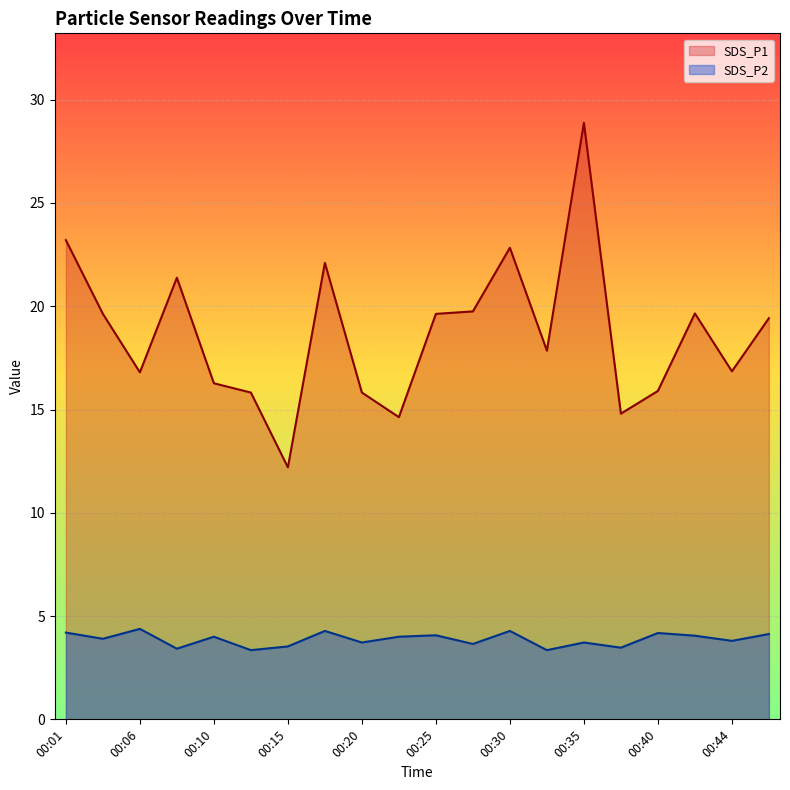

At which label does SDS_P2 reach its minimum?

00:13